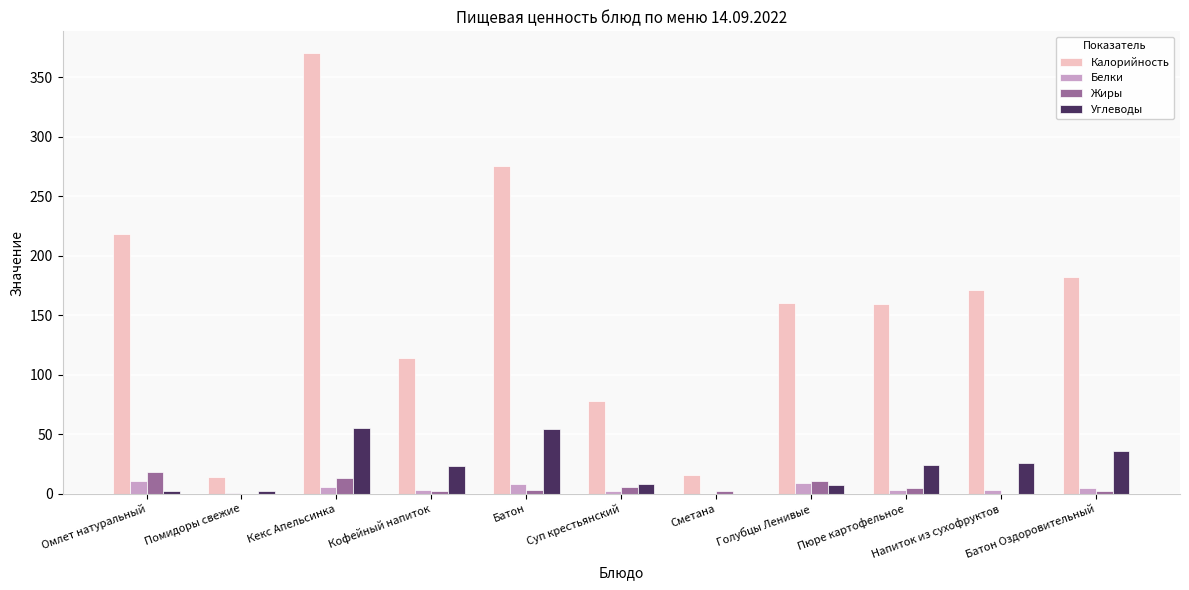

How many groups of bars are there?

11